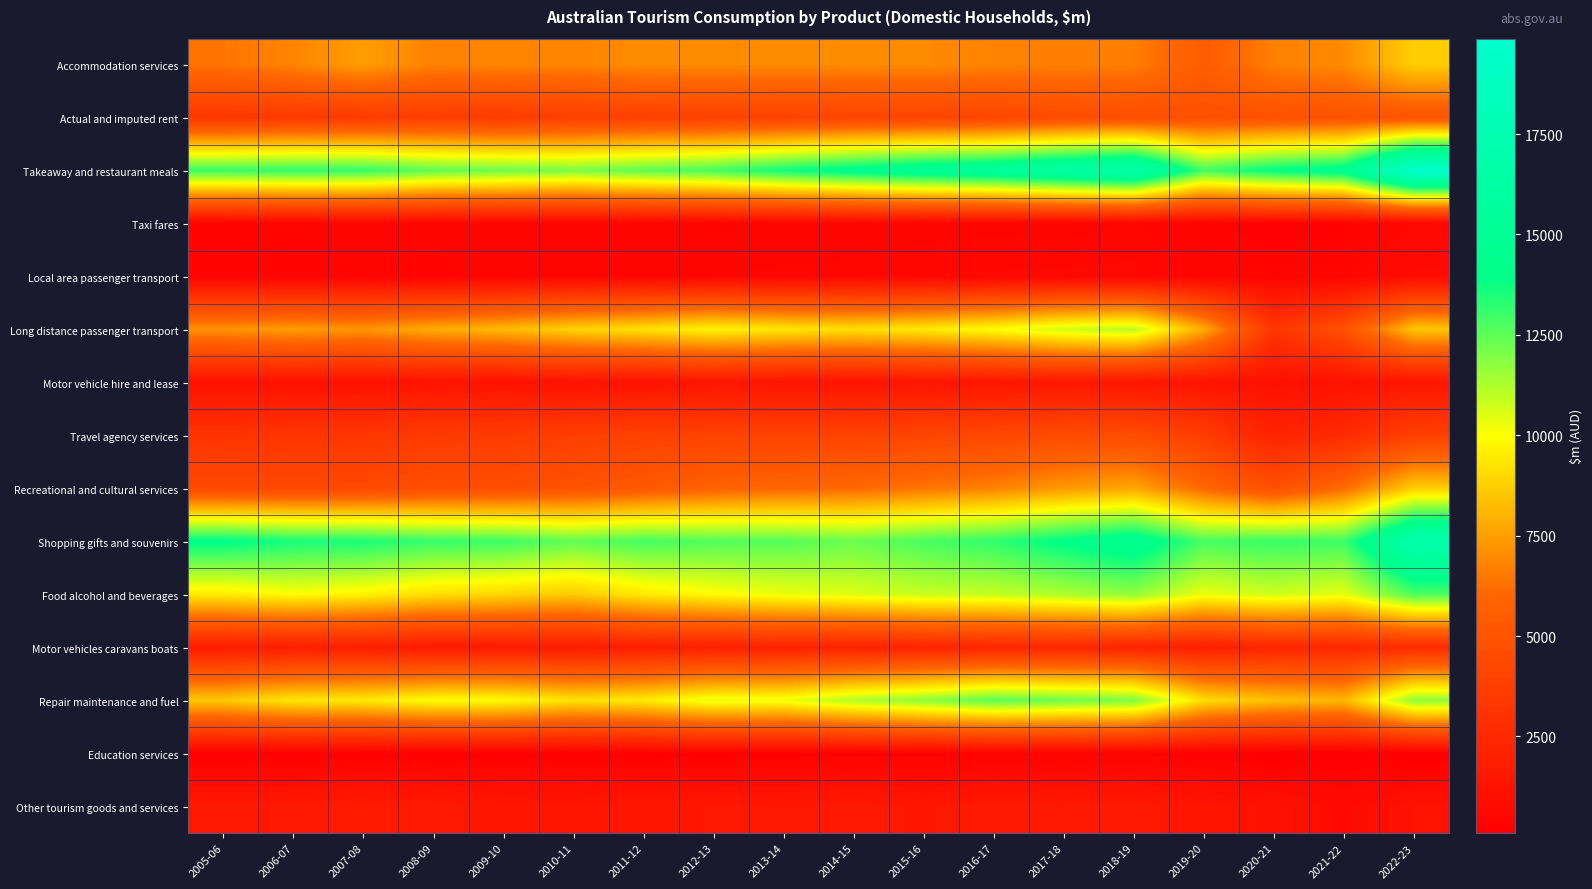

At 2009-10, list the series in order from smallest to largest.

Education services, Local area passenger transport, Taxi fares, Motor vehicle hire and lease, Other tourism goods and services, Motor vehicles caravans boats, Actual and imputed rent, Travel agency services, Recreational and cultural services, Accommodation services, Long distance passenger transport, Food alcohol and beverages, Repair maintenance and fuel, Takeaway and restaurant meals, Shopping gifts and souvenirs